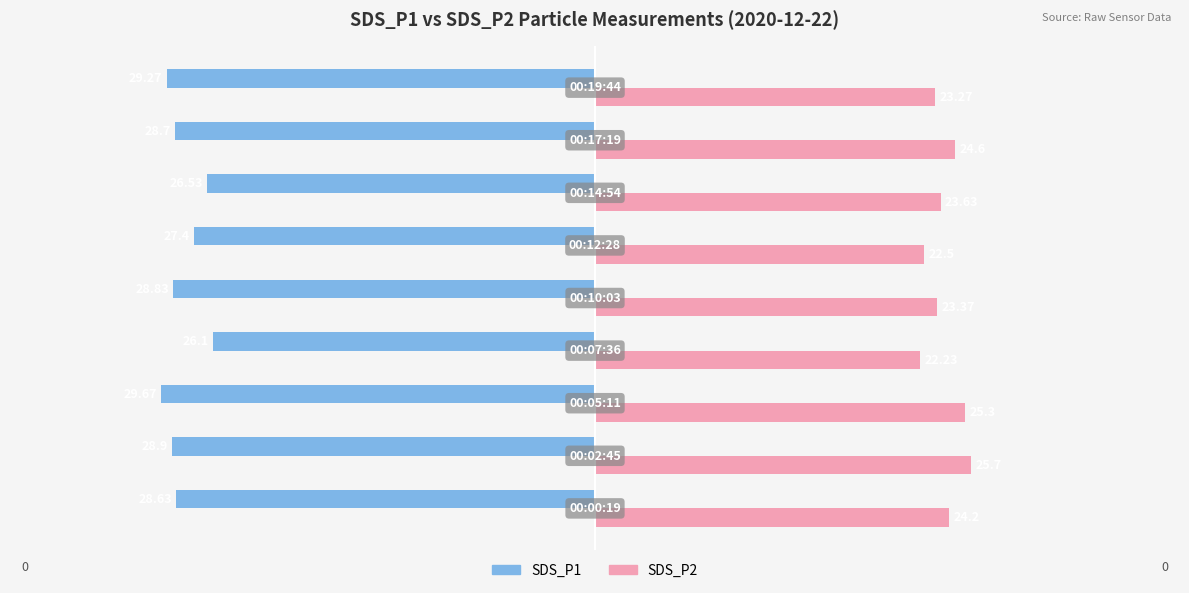

What are all the series names shown in the legend?

SDS_P1, SDS_P2